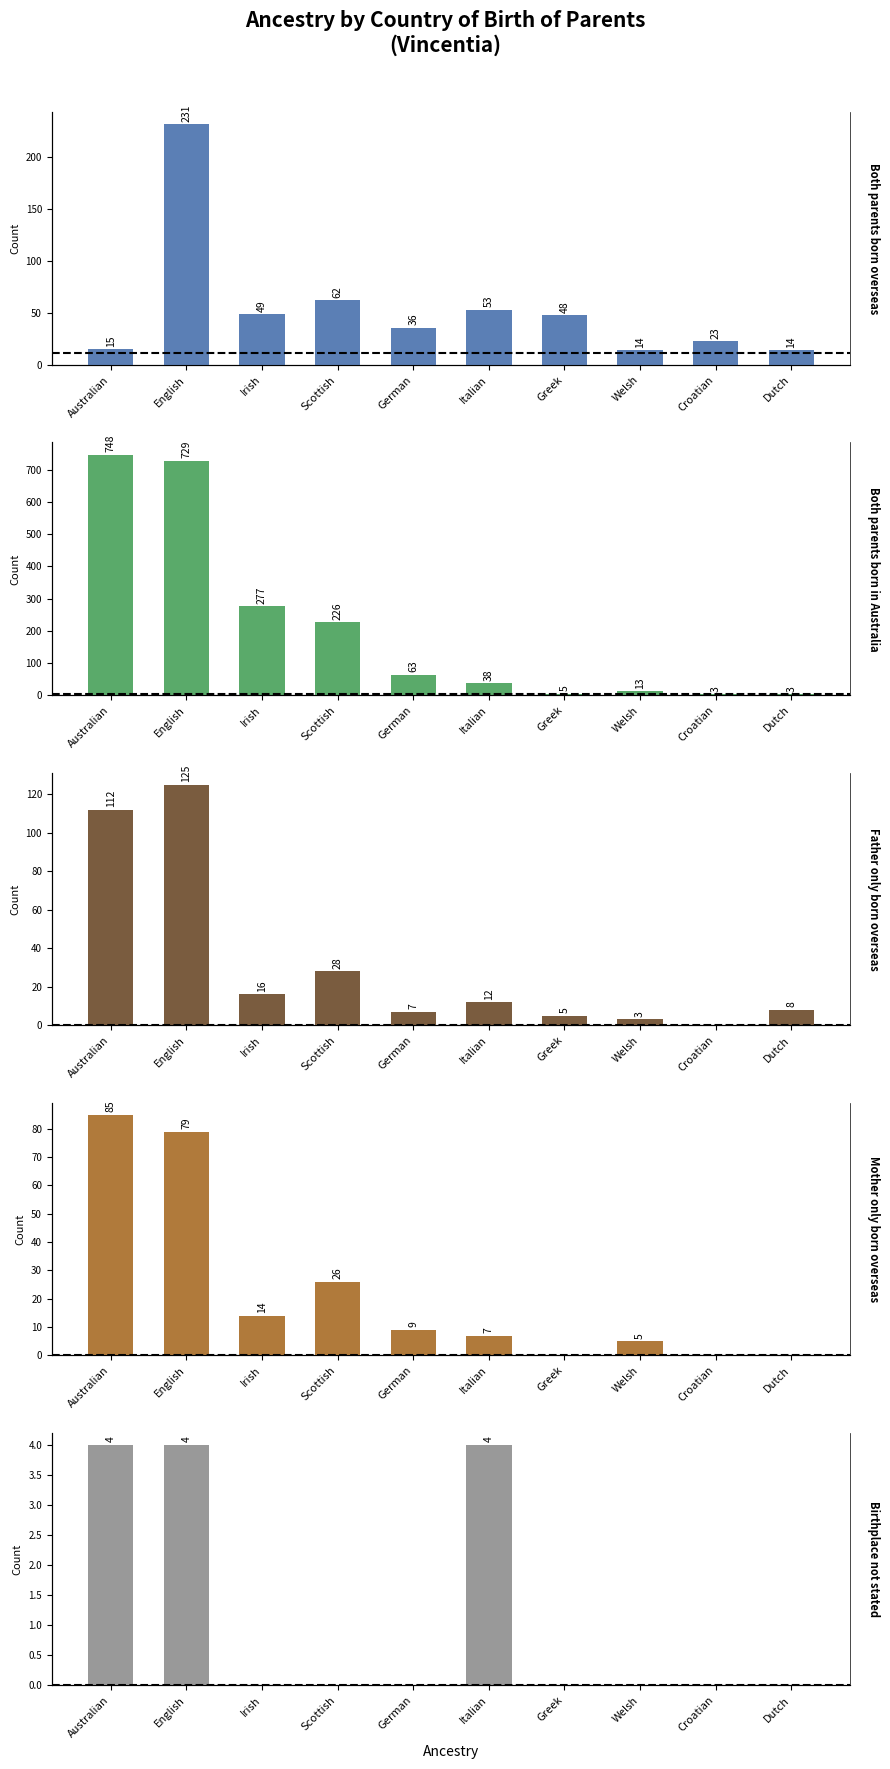

What is the average value of the Father only born overseas series?

32